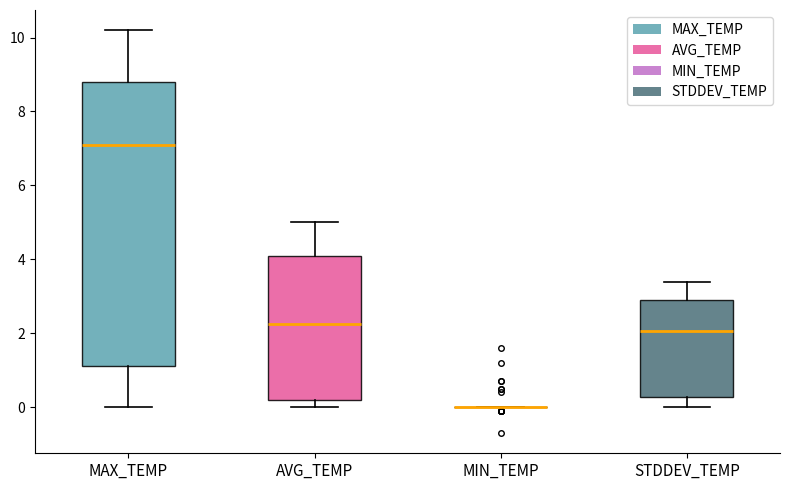

Which box is the tallest, from its lower edge to its upper edge?

MAX_TEMP